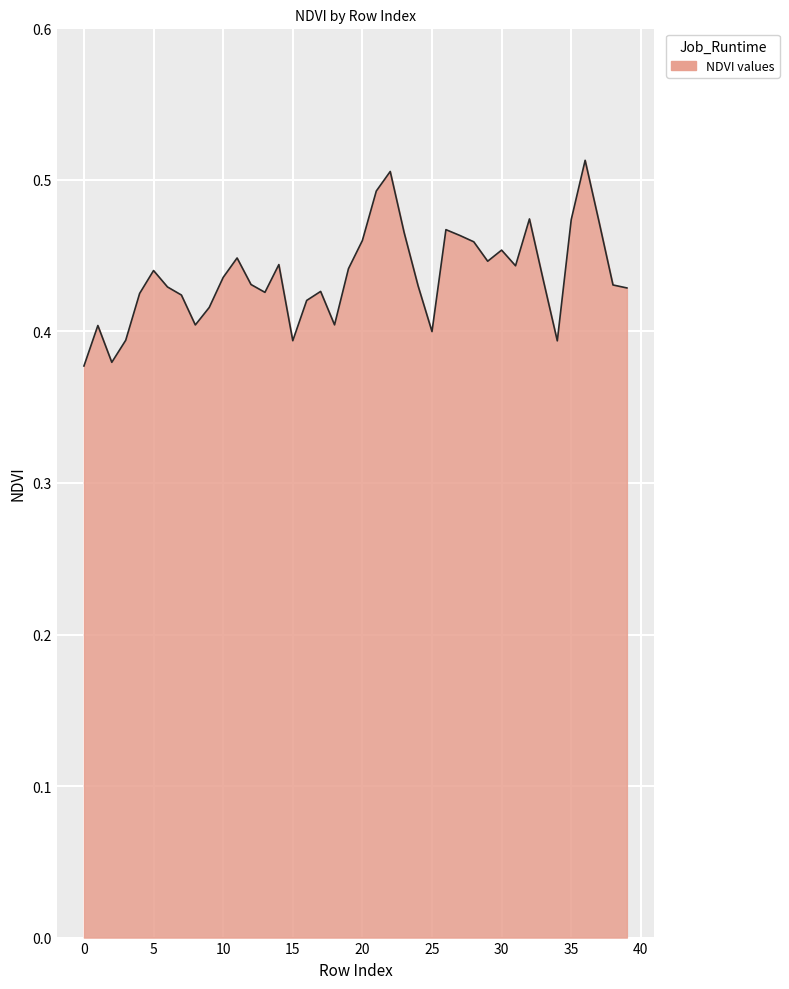

How many lines are shown in the chart?

1